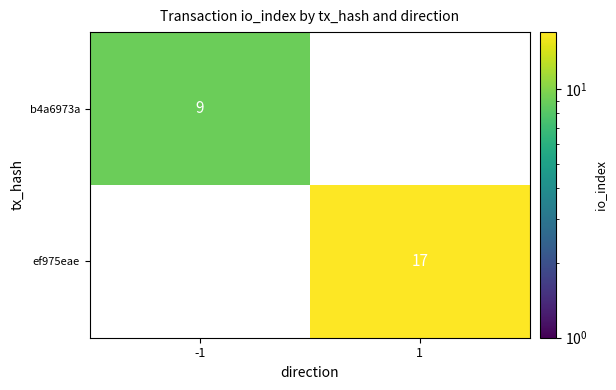

At which category is the sum across all series the highest?

1